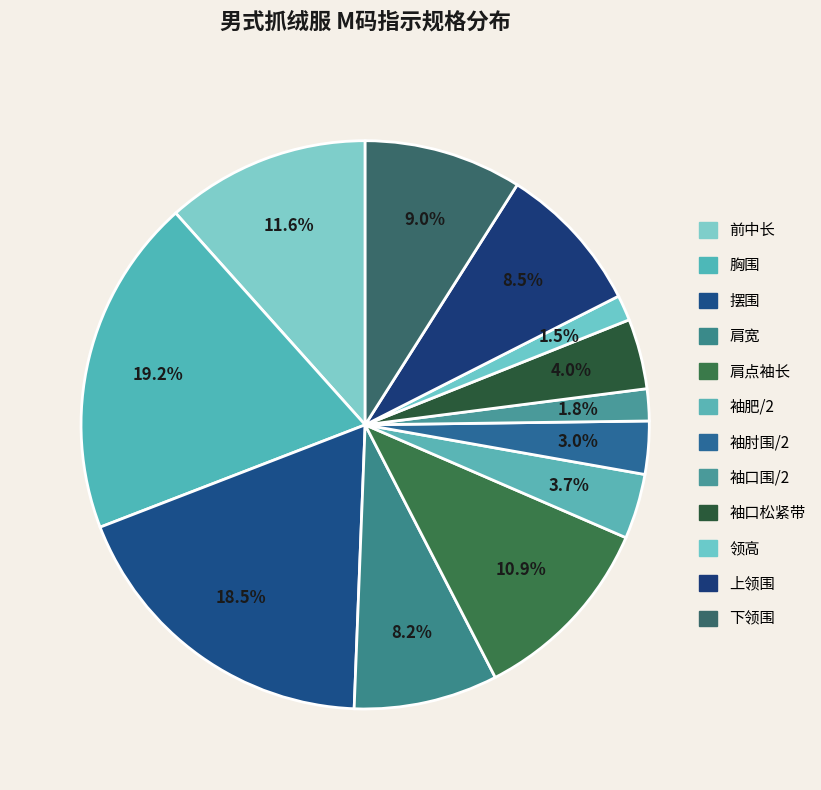

How much of the chart is everything except 肩点袖长?

89.1%